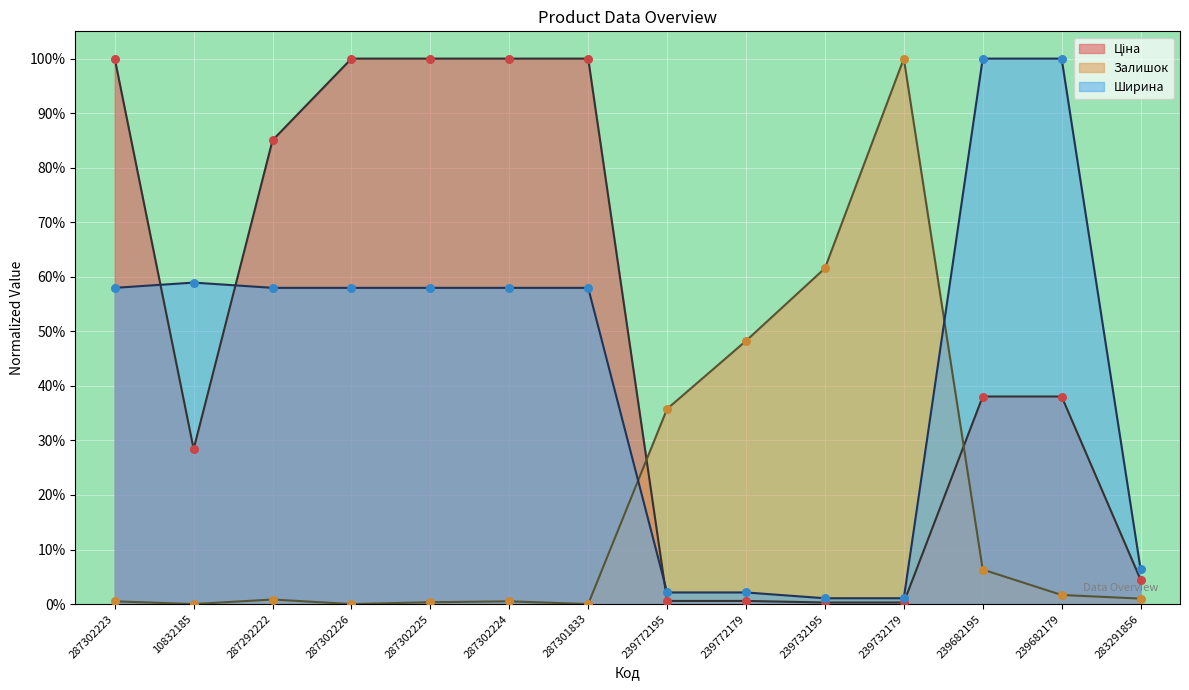

Is the value of Залишок at 283291856 greater than the value of Ширина at 287301833?

No